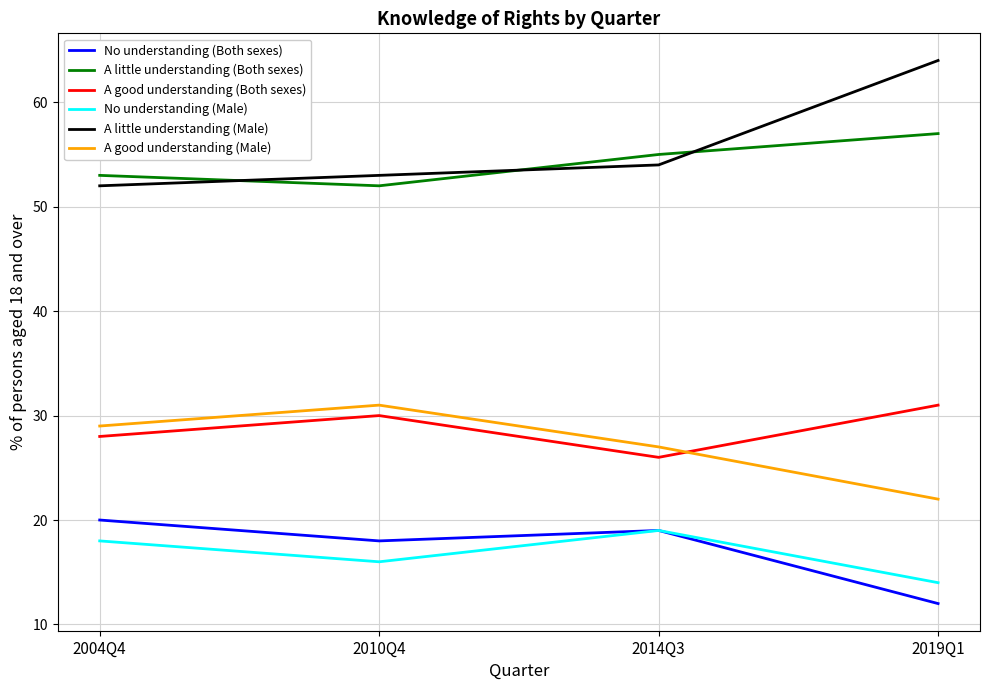

What position from the right is 2019Q1?

1